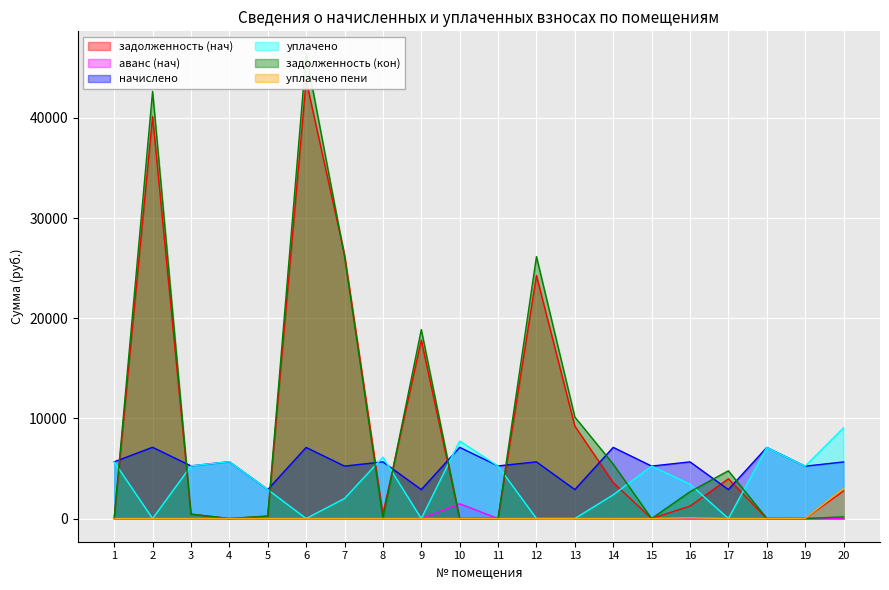

Which series ends up on top after the final intersection of начислено and задолженность (кон)?

начислено